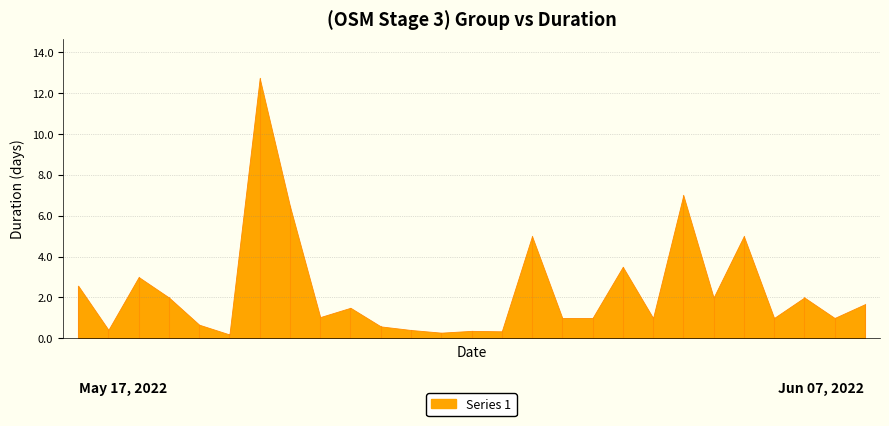

What is the value of the 20th point from the left?

1.0